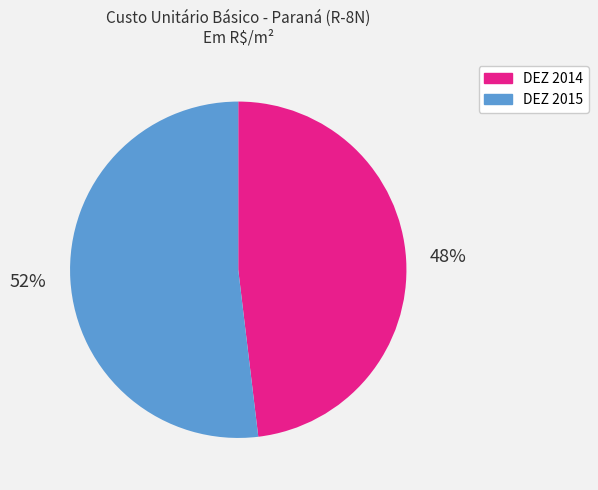

The DEZ 2014 slice represents 48% of the pie. True or false?

True